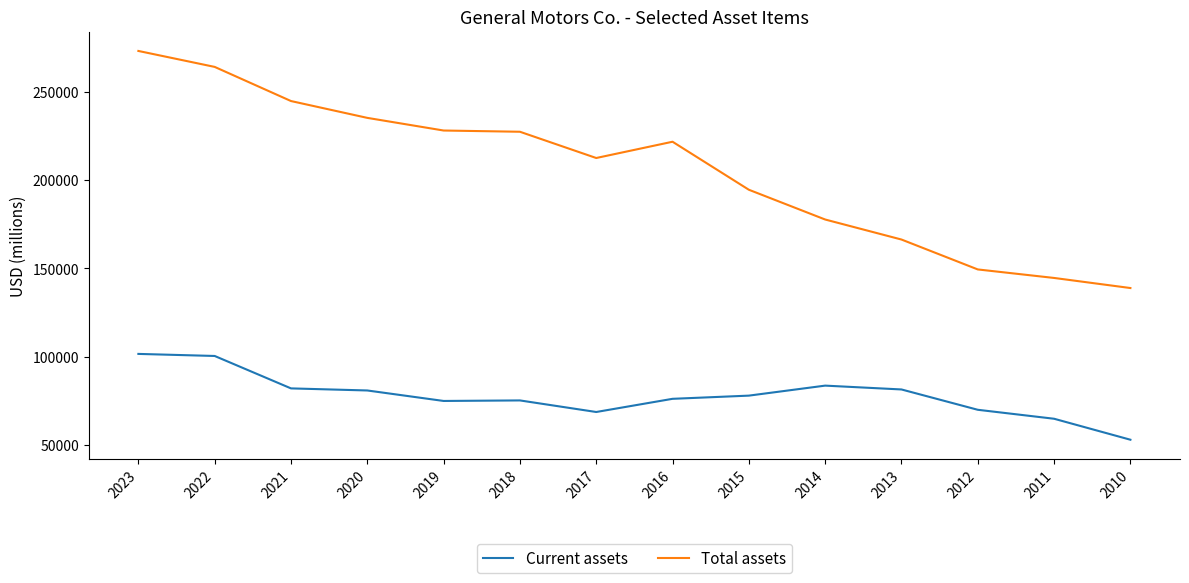

List the series in order of their overall mean, highest first.

Total assets, Current assets